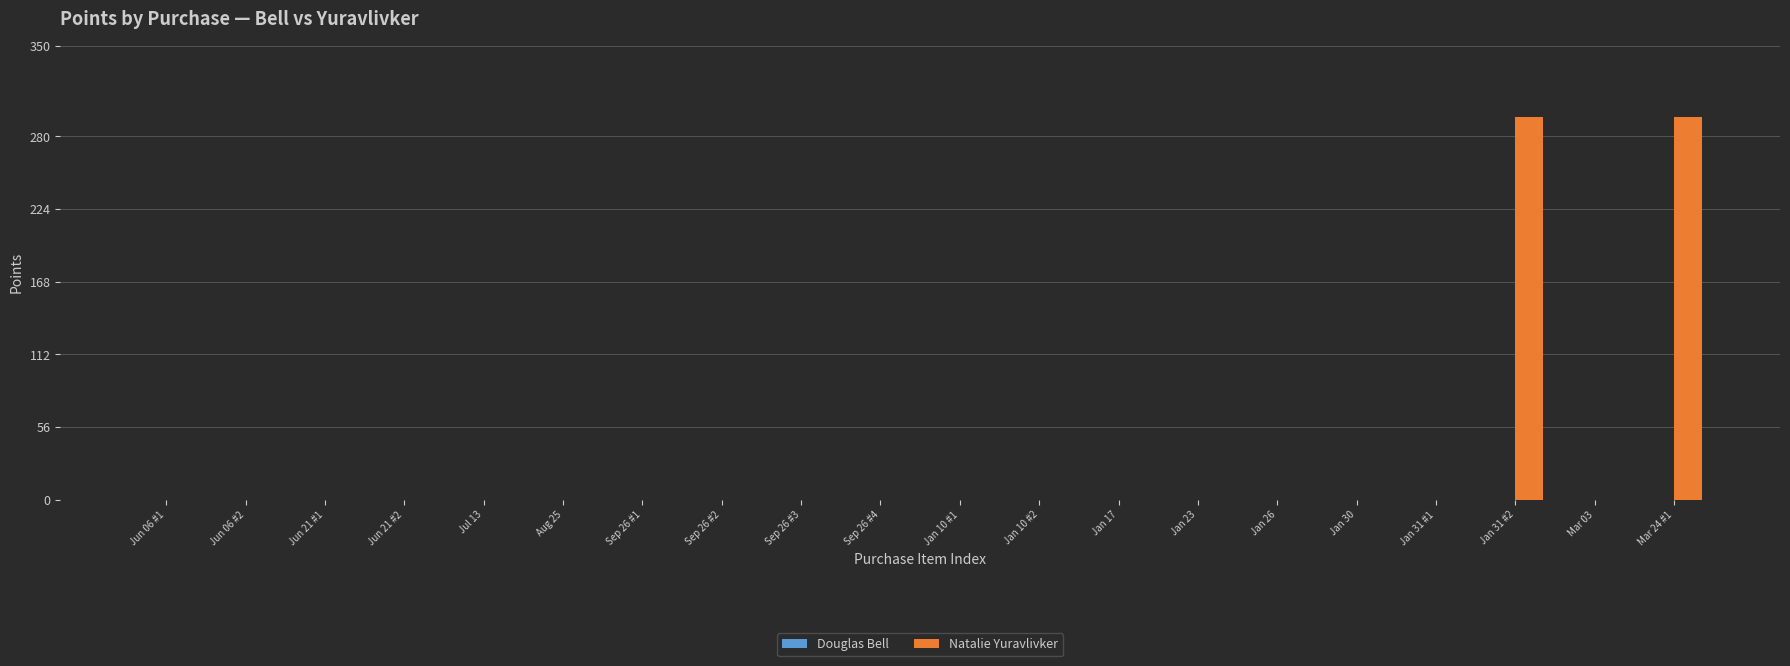

The value at Sep 26 #3 is 0. True or false?

True